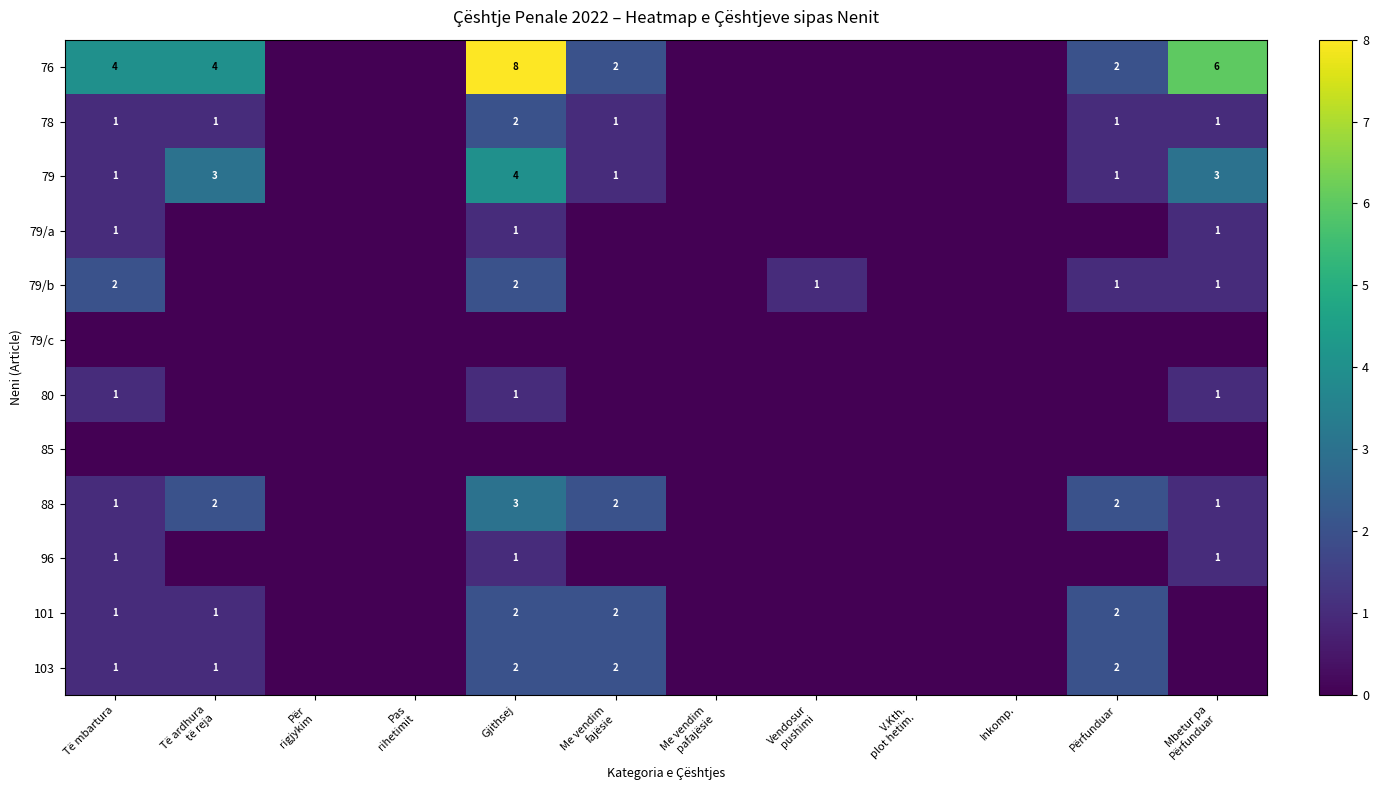

Is it true that 76 equals 8 at Gjithsej?

True